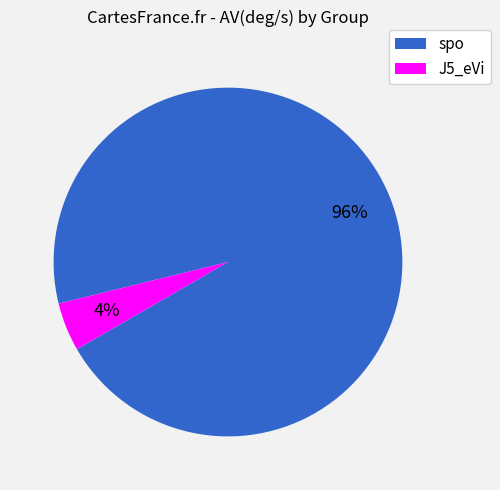

Rank the categories by value from lowest to highest.

J5_eVi, spo